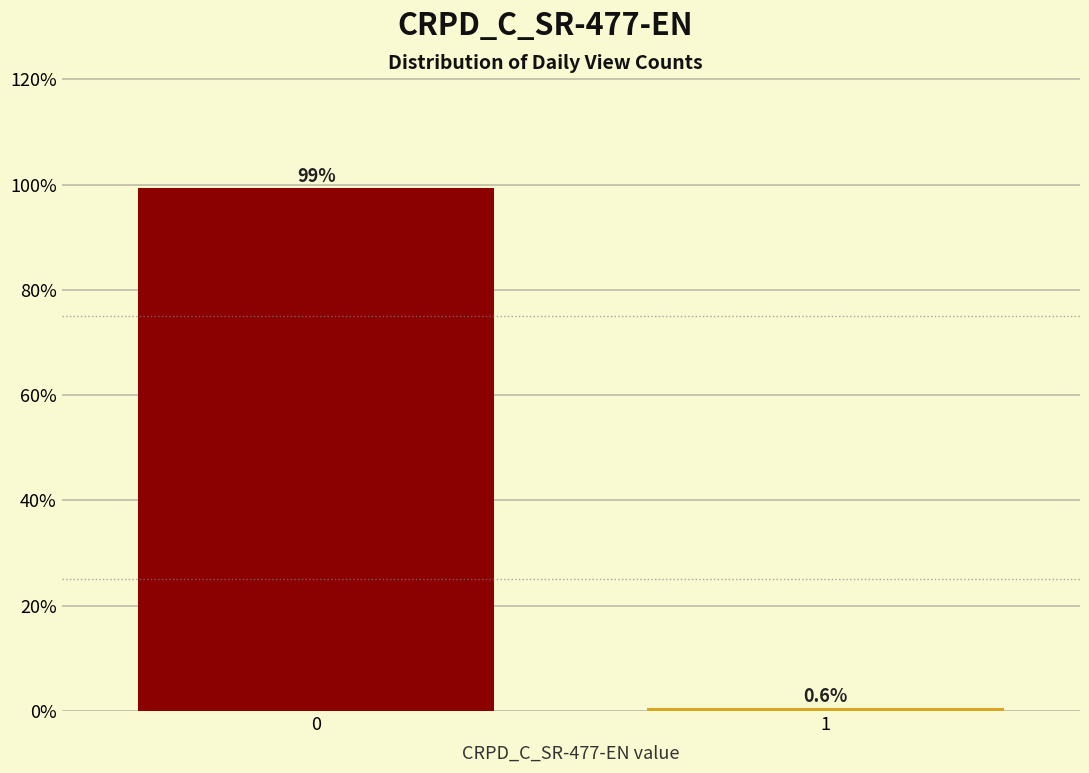

Reading left to right, list all the values displayed in this chart.

99.4	0.6